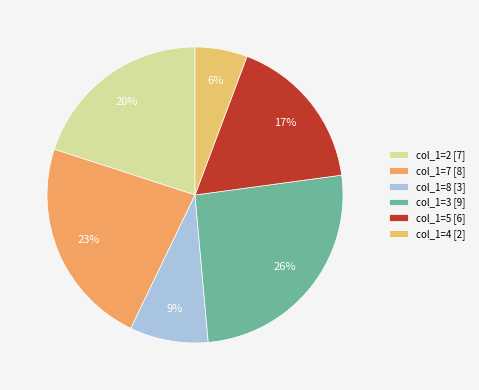

Is there any slice that represents more than half of the pie?

No